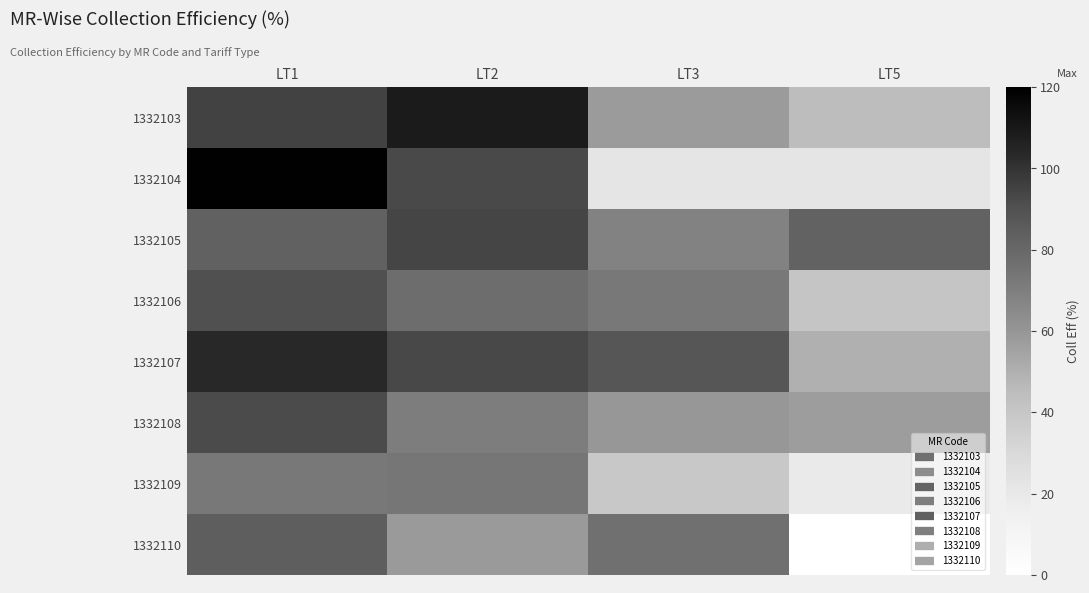

Between LT2 and LT5, which series saw the biggest shift?

1332104